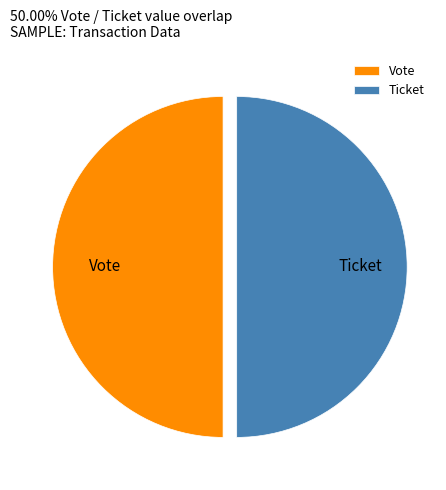

Is the sum of Vote and Ticket greater than half?

Yes